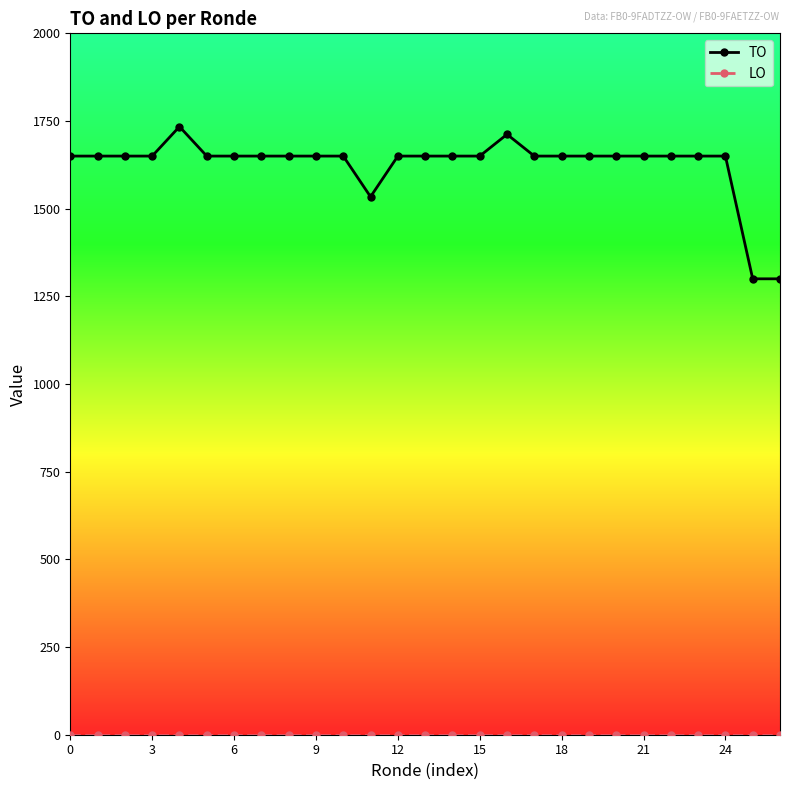

At how many categories does at least one series exceed 934?

27